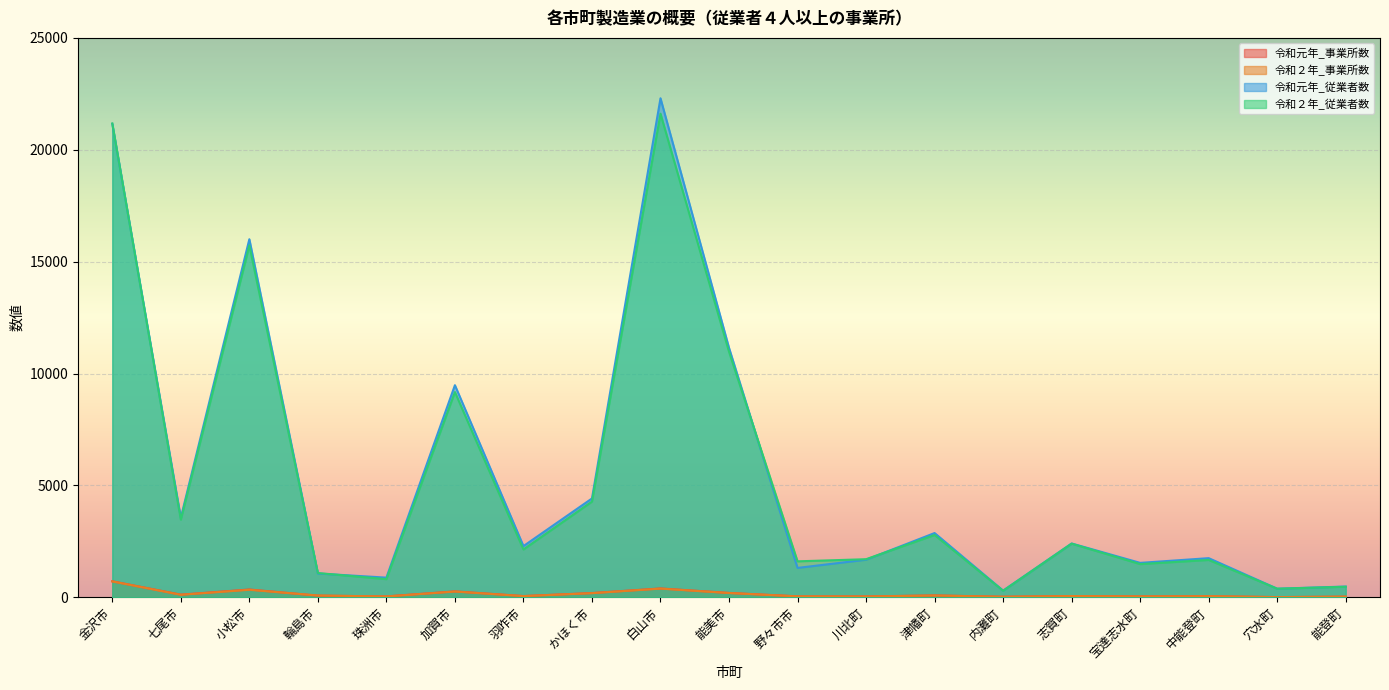

How many interior local peaks does the 令和元年_従業者数 series have?

6